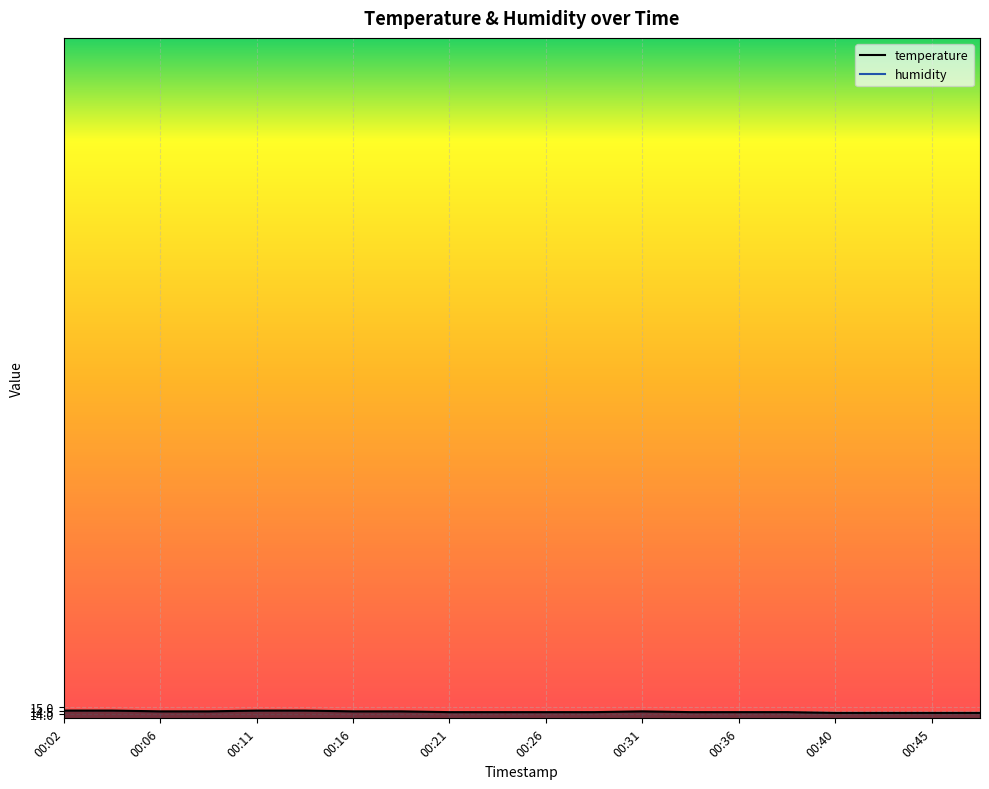

The chart shows a value of 14.4 at 00:16. True or false?

True